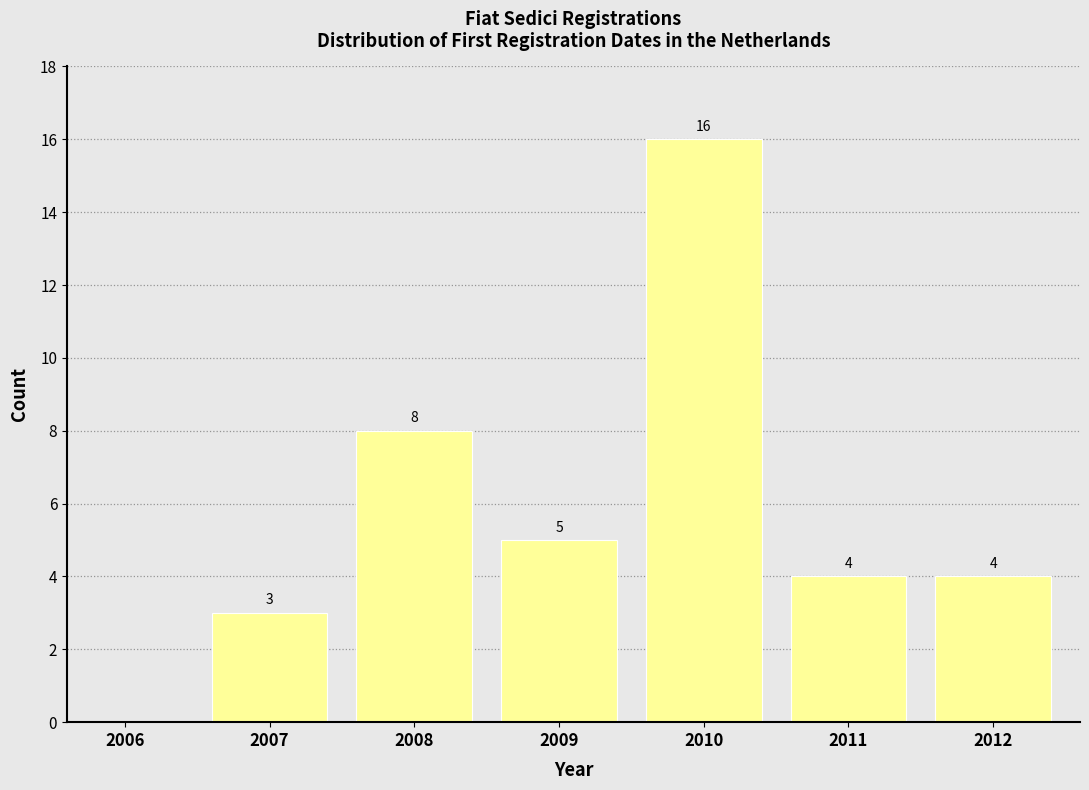

Reading right to left, list all the values displayed in this chart.

2012=4	2011=4	2010=16	2009=5	2008=8	2007=3	2006=0